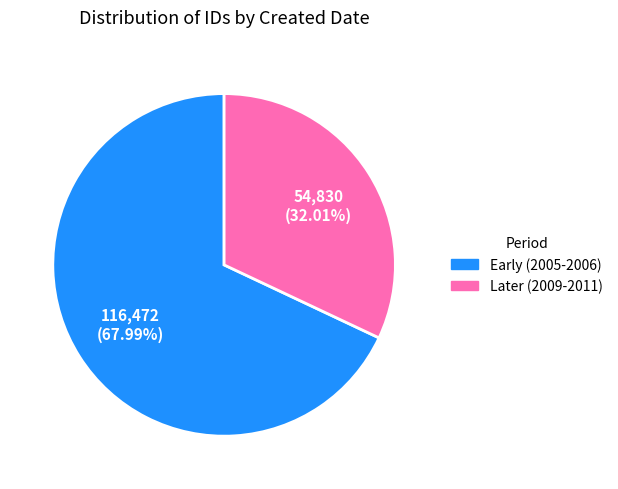

To the nearest percent, what is the average slice percentage?

50%